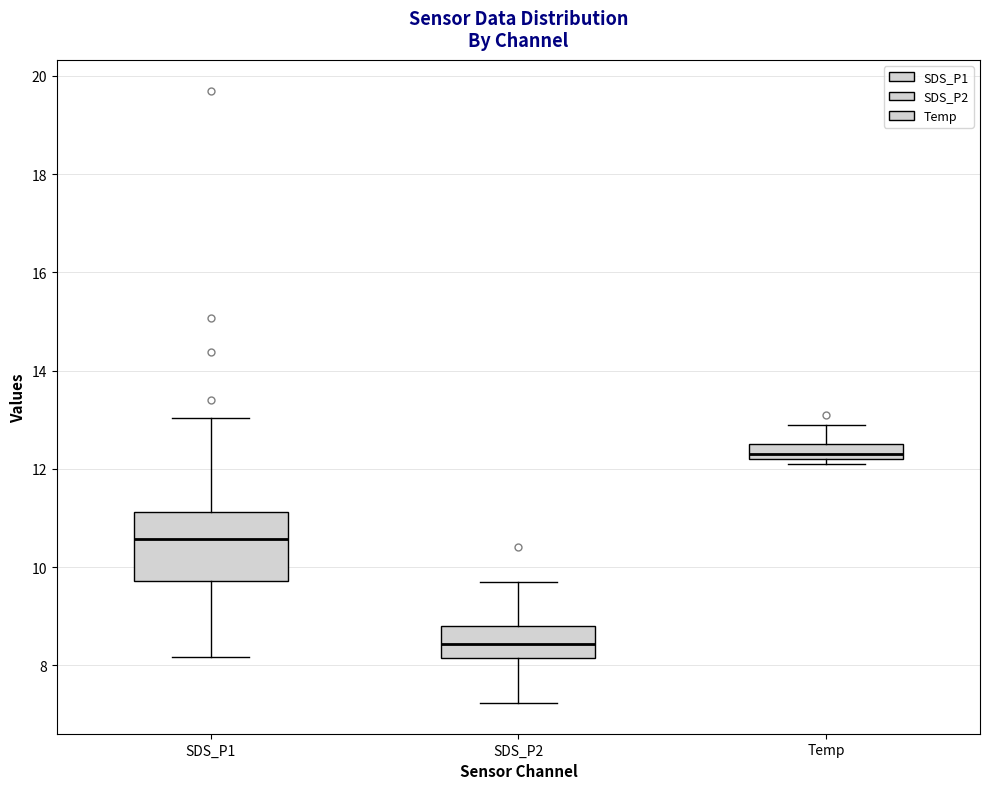

Which box has the highest median line?

Temp